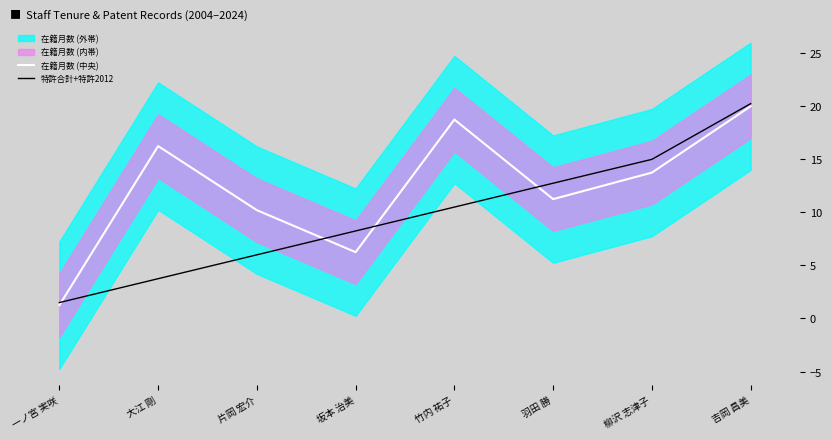

Which series has the widest spread of values?

在籍月数 (中央)